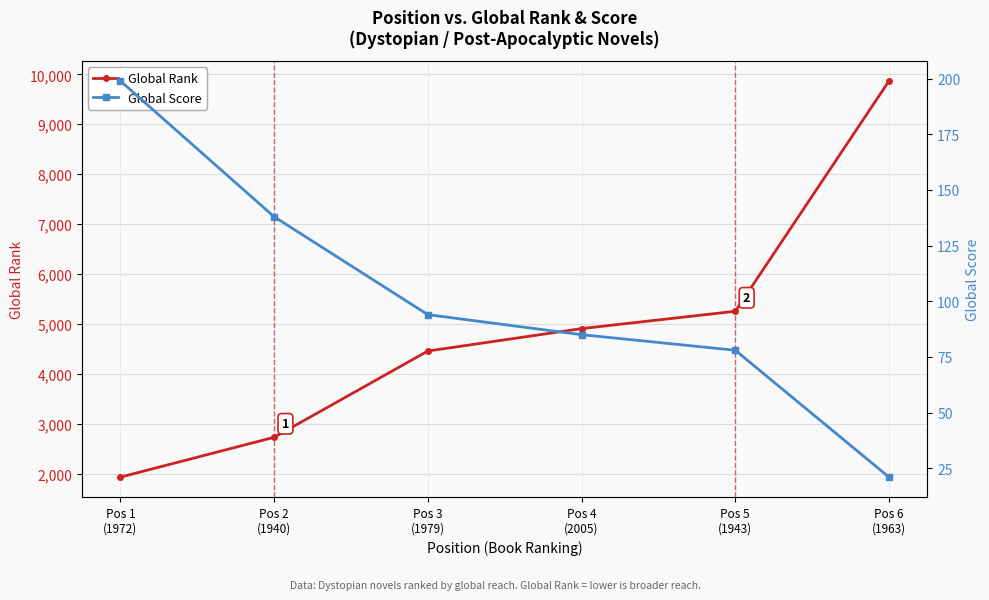

Reading left to right, list all the values displayed in this chart.

Global Rank: Pos 1
(1972)=1935	Pos 2
(1940)=2733	Pos 3
(1979)=4460	Pos 4
(2005)=4909	Pos 5
(1943)=5256	Pos 6
(1963)=9868
Global Score: Pos 1
(1972)=199	Pos 2
(1940)=138	Pos 3
(1979)=94	Pos 4
(2005)=85	Pos 5
(1943)=78	Pos 6
(1963)=21